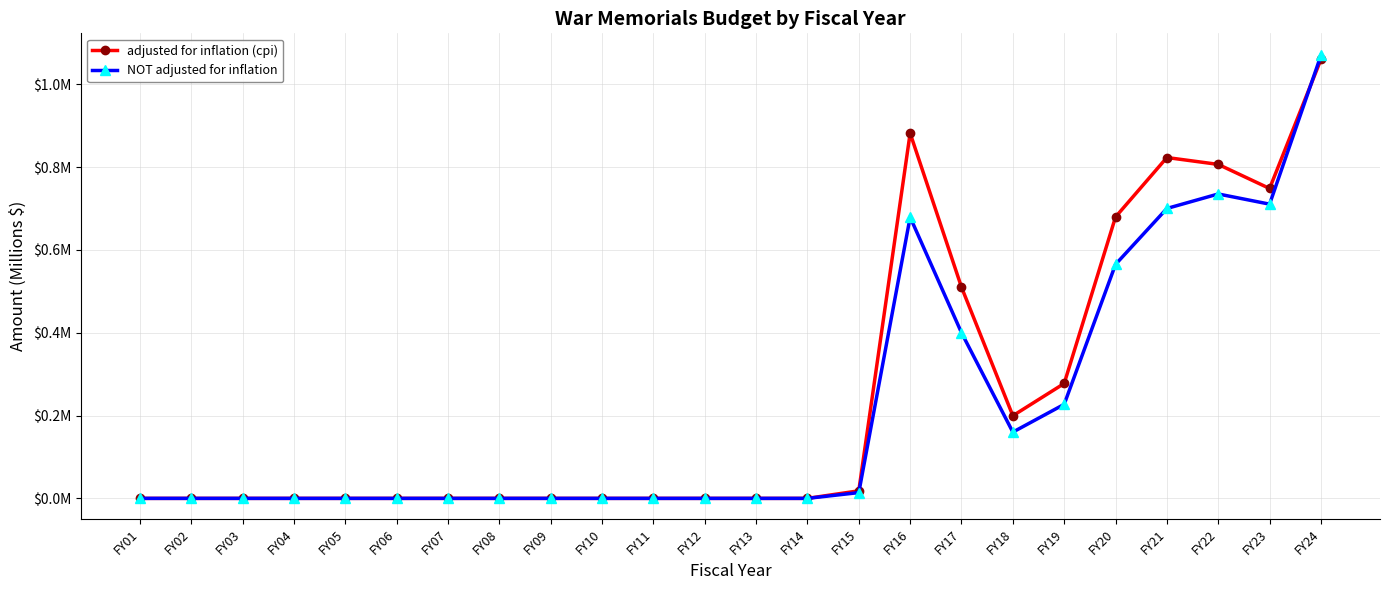

True or false: adjusted for inflation (cpi) and NOT adjusted for inflation intersect in this chart.

True